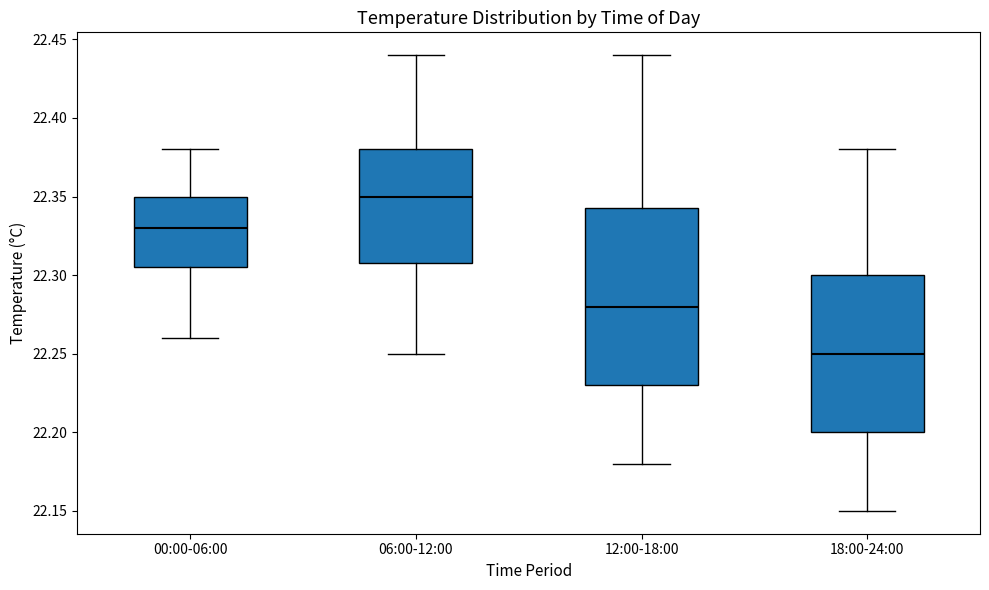

Reading left to right, transcribe this box plot: for each box, give where its median line is, the range the box spans, and where its two whiskers end, as read against the y-axis. The values are not printed on the chart, so give them approximately, as read against the axis.

00:00-06:00: median 22.330, box 22.305 to 22.350, whiskers 22.260 to 22.380
06:00-12:00: median 22.350, box 22.310 to 22.380, whiskers 22.250 to 22.440
12:00-18:00: median 22.280, box 22.230 to 22.345, whiskers 22.180 to 22.440
18:00-24:00: median 22.250, box 22.200 to 22.300, whiskers 22.150 to 22.380